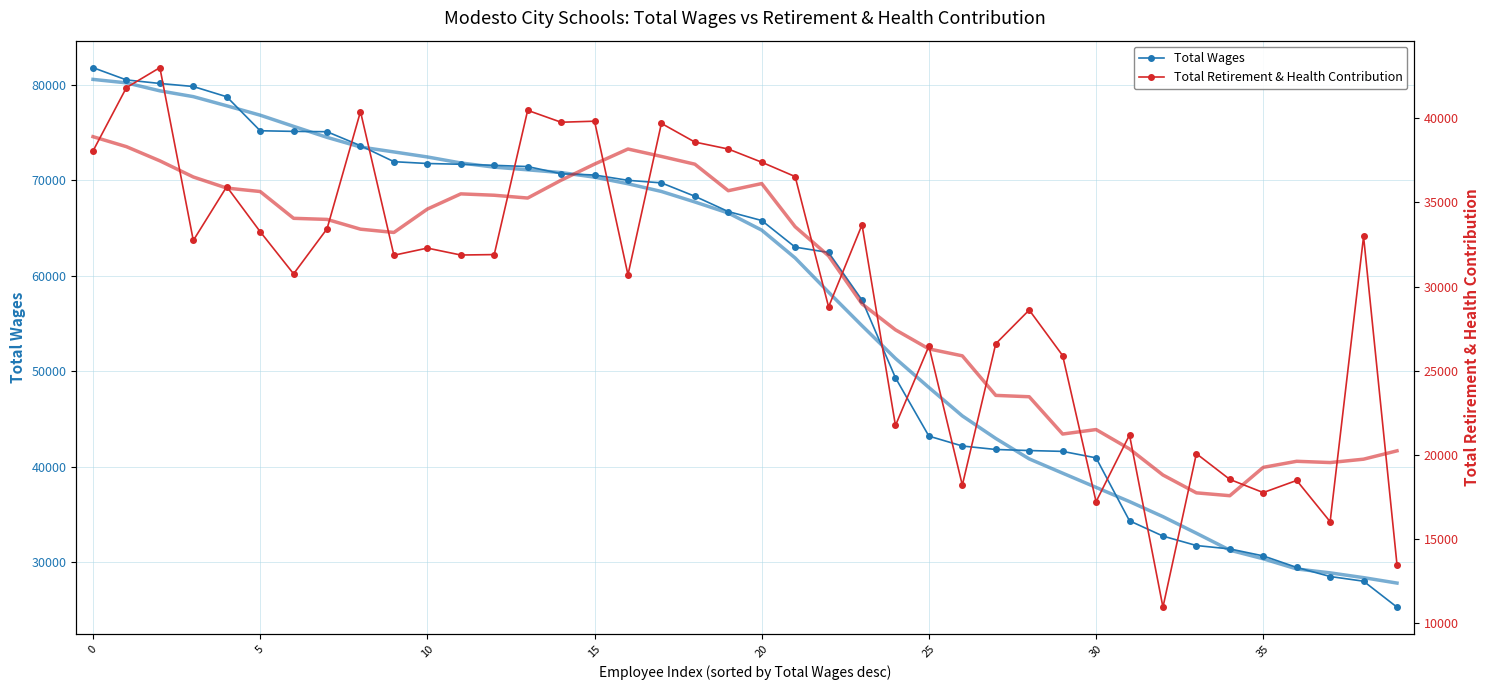

List the series in order of their peak value, highest first.

Total Wages, Total Retirement & Health Contribution